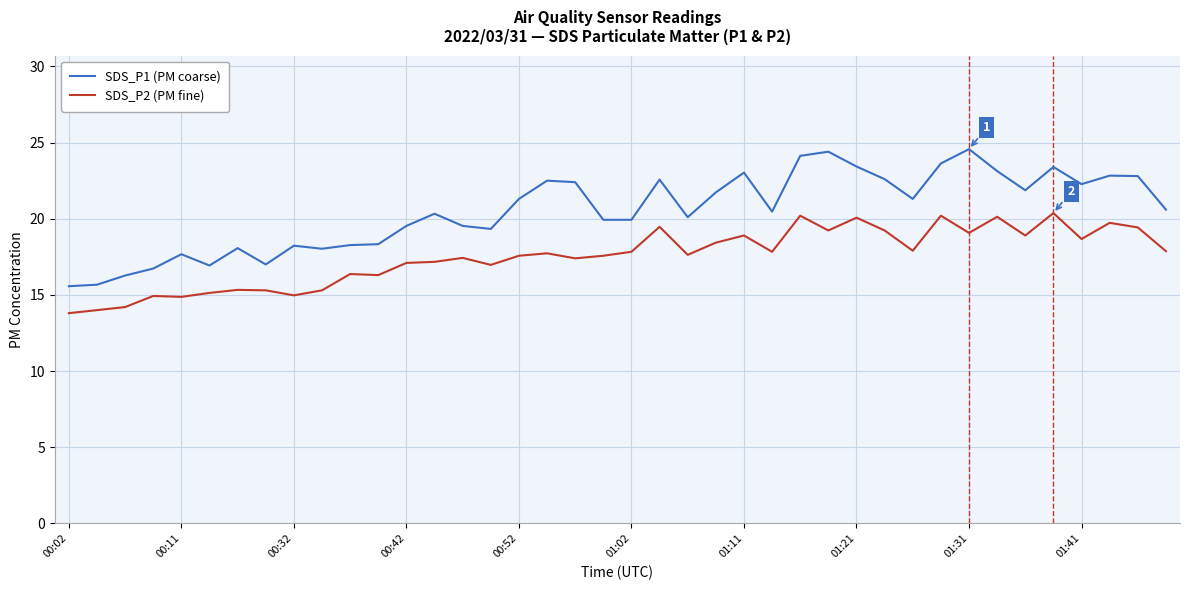

True or false: SDS_P1 (PM coarse) and SDS_P2 (PM fine) intersect in this chart.

False